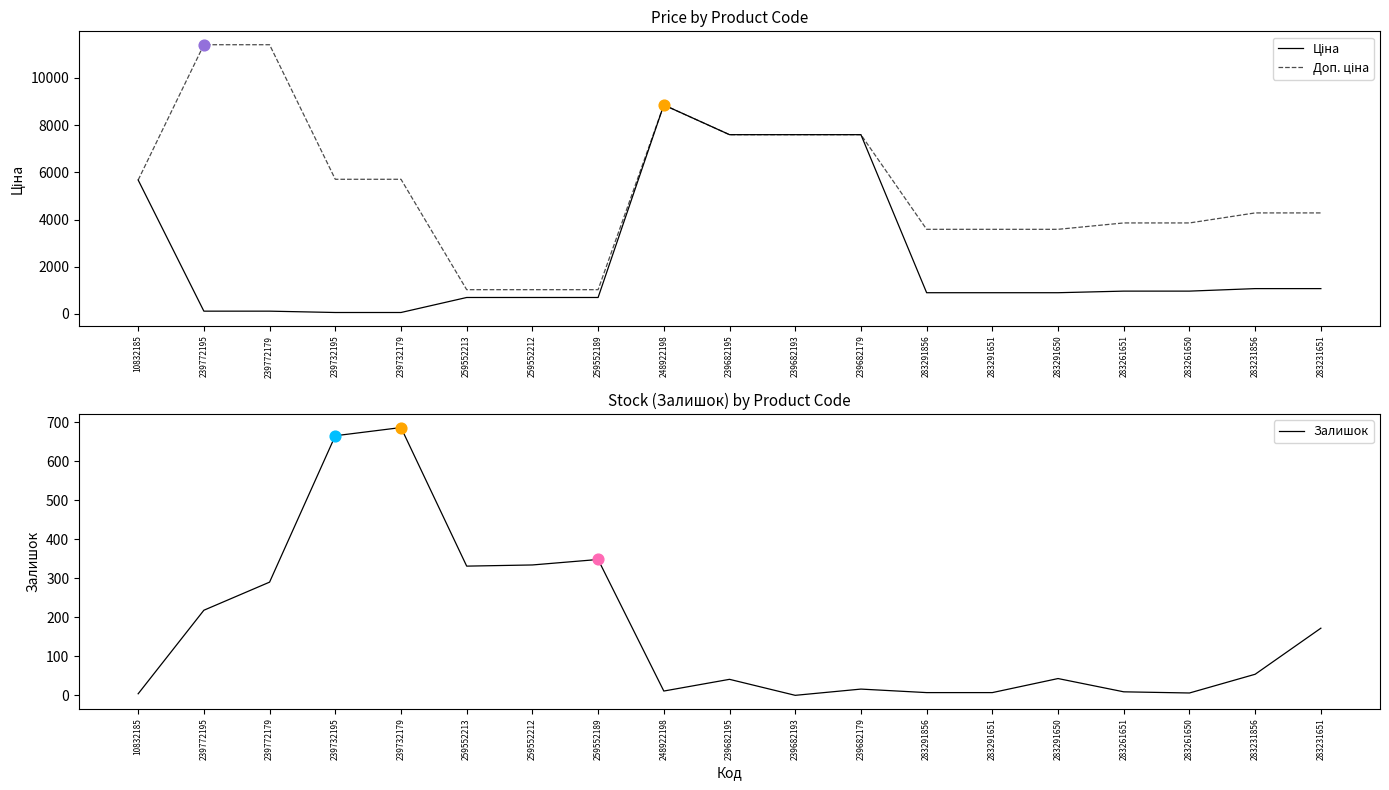

Which series has the widest spread of Y values?

Доп. ціна